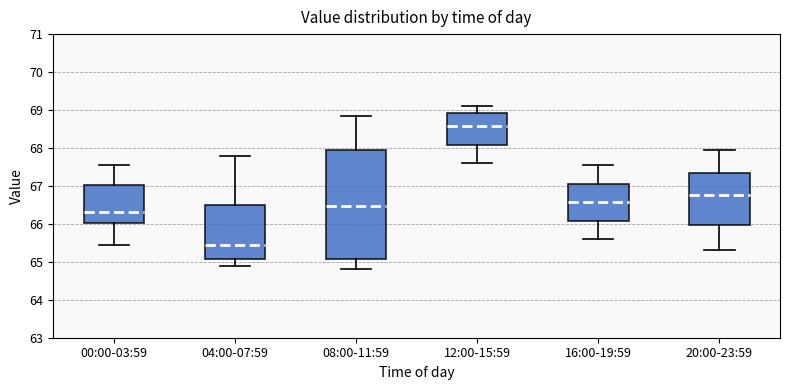

Which box has the highest median line?

12:00-15:59